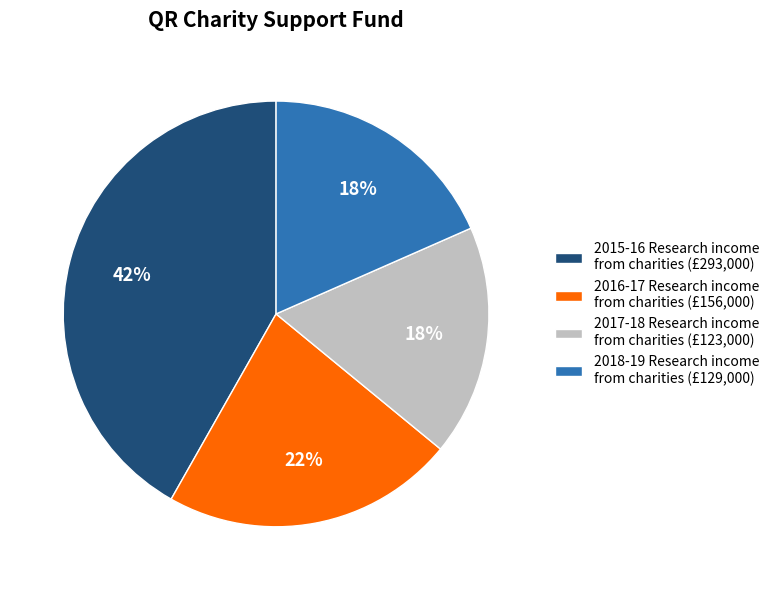

Which has a higher value, 2016-17 Research income from charities (£156,000) or 2017-18 Research income from charities (£123,000)?

2016-17 Research income from charities (£156,000)